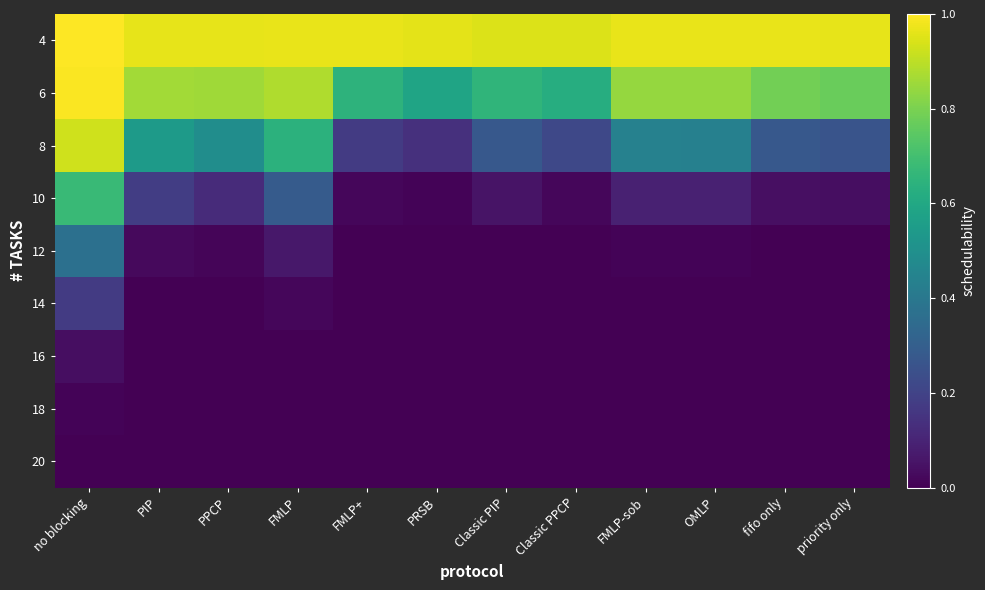

At which category is the sum across all series the highest?

no blocking